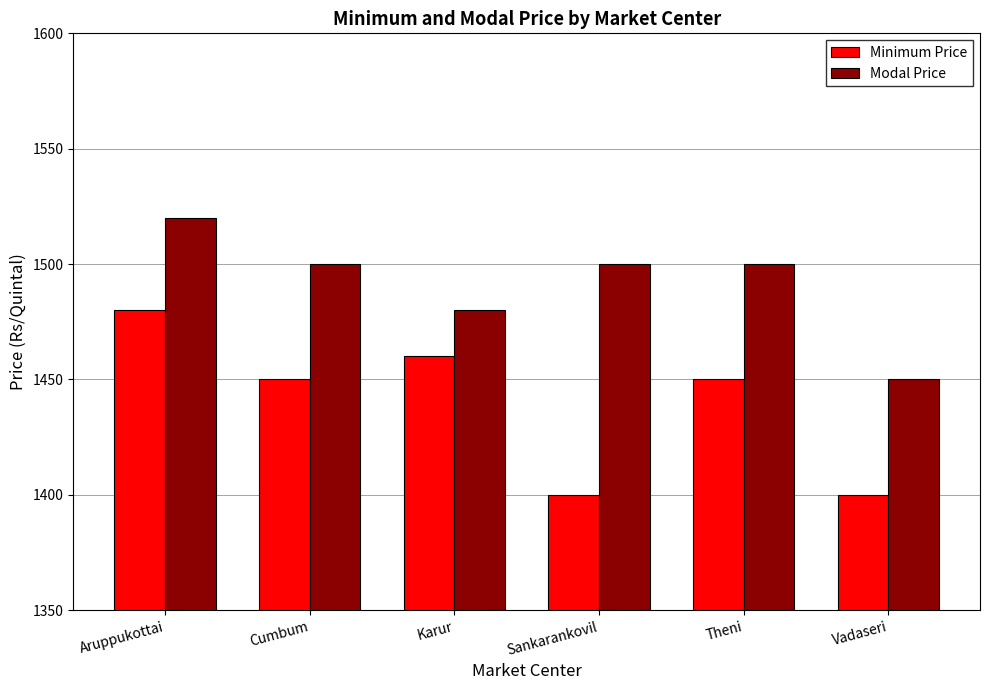

At Sankarankovil, list the series in order from smallest to largest.

Minimum Price, Modal Price